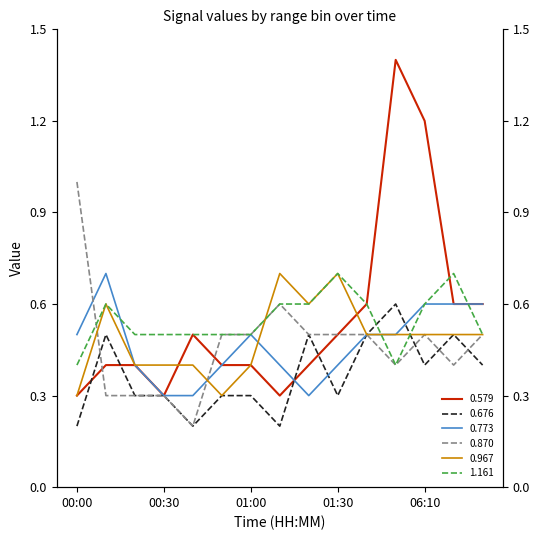

Is the value of 0.676 at 06:20 greater than the value of 0.870 at 01:30?

No